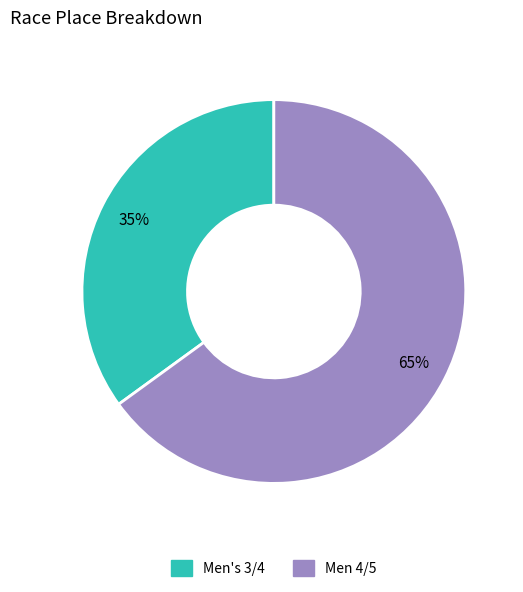

Which category has the biggest portion of the pie?

Men 4/5